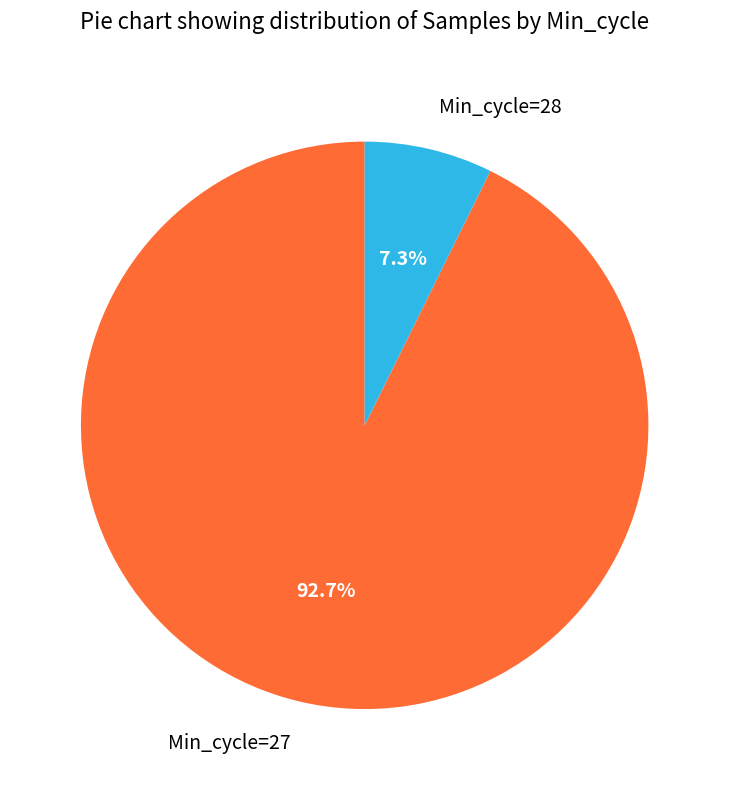

What percentage do Min_cycle=28 and Min_cycle=27 together represent?

100.0%